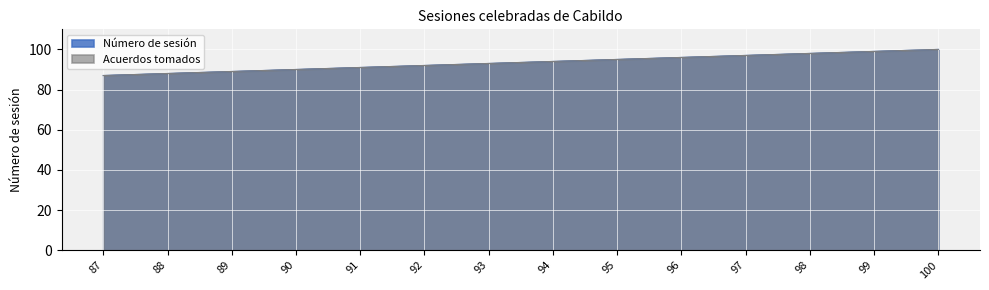

At which category is the sum across all series the highest?

100